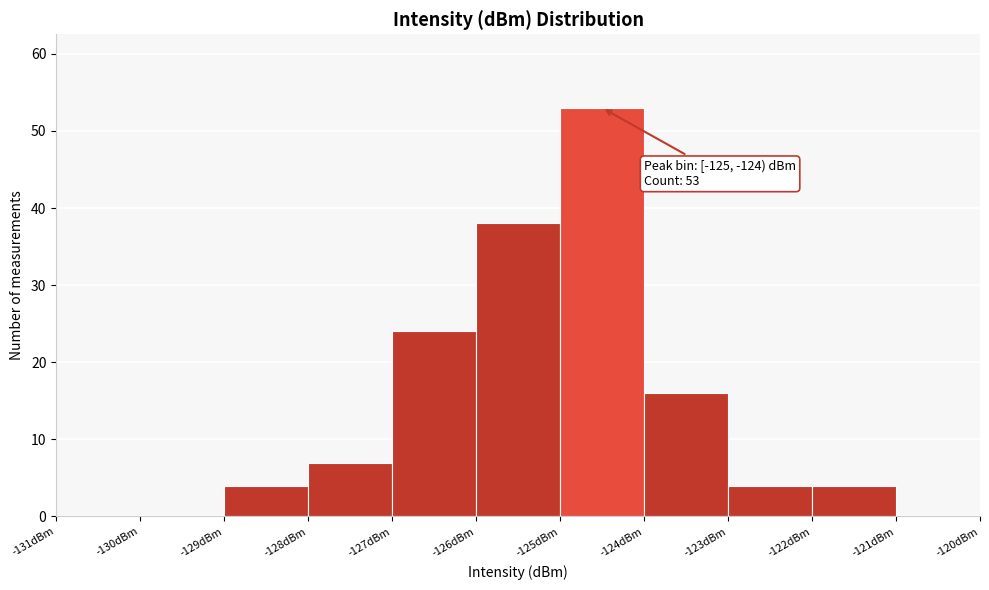

Which range on the x-axis has the tallest bar?

-125 to -124